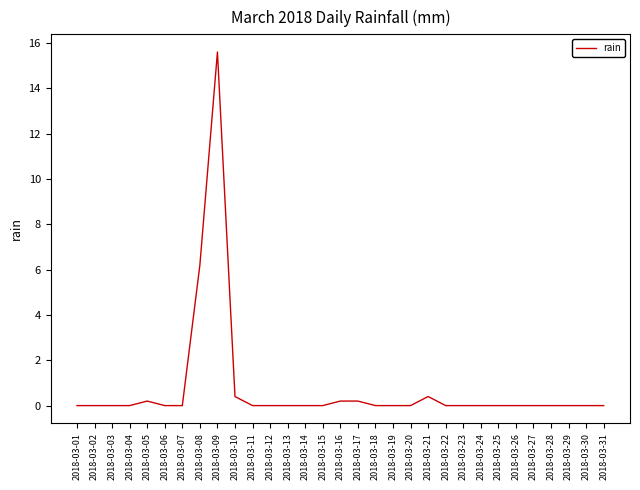

The chart shows a value of -4.9 at 2018-03-03. True or false?

False